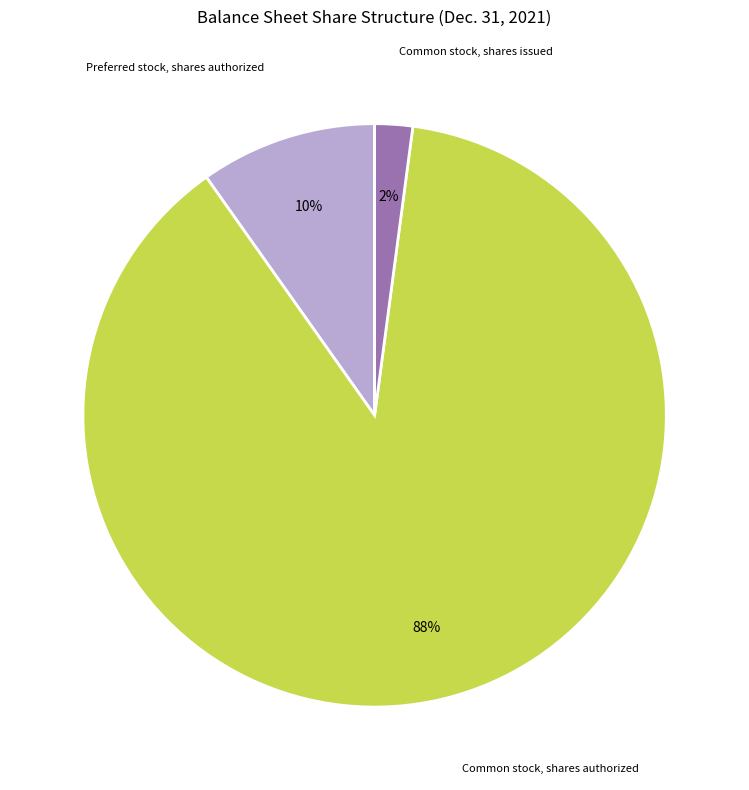

Is there a majority slice in this chart?

Yes